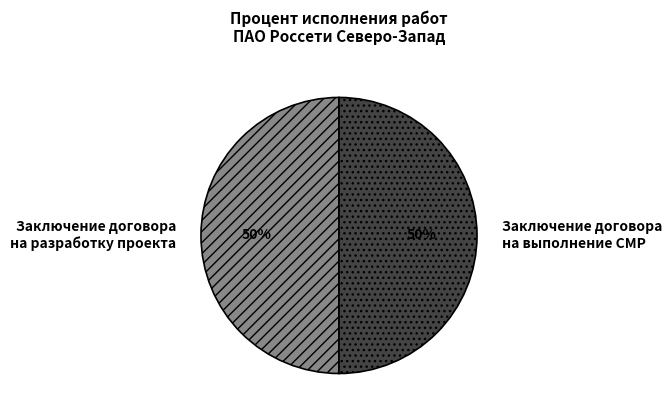

What percentage is the Заключение договора на выполнение СМР slice, to the nearest percent?

50%